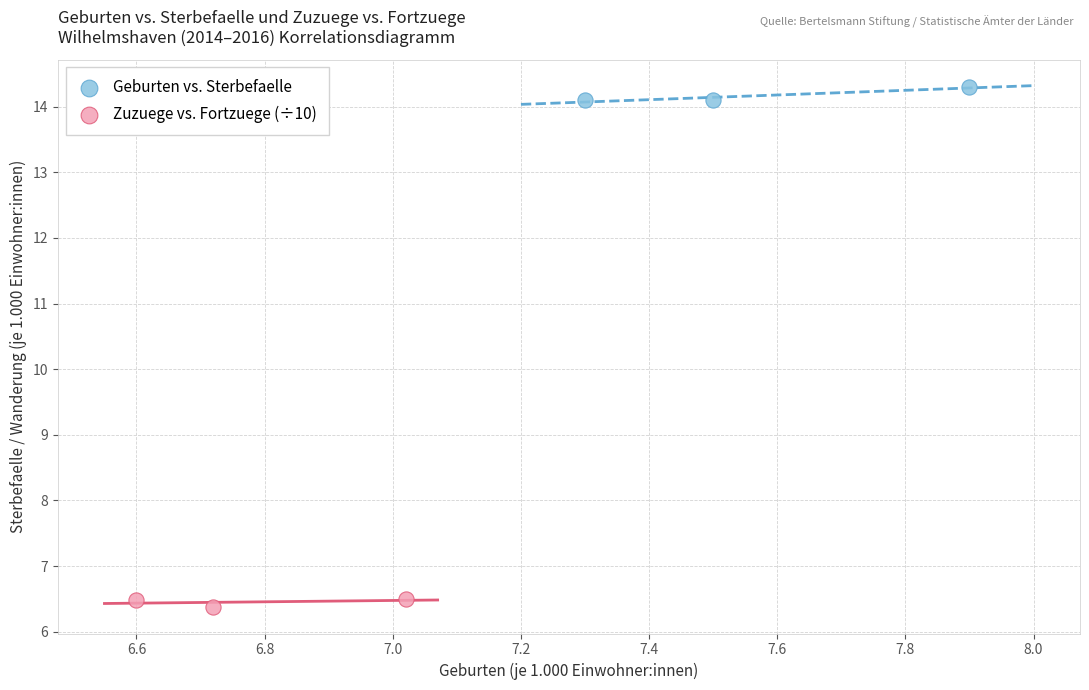

Which series reaches the minimum Y coordinate?

Zuzuege vs. Fortzuege (÷10)